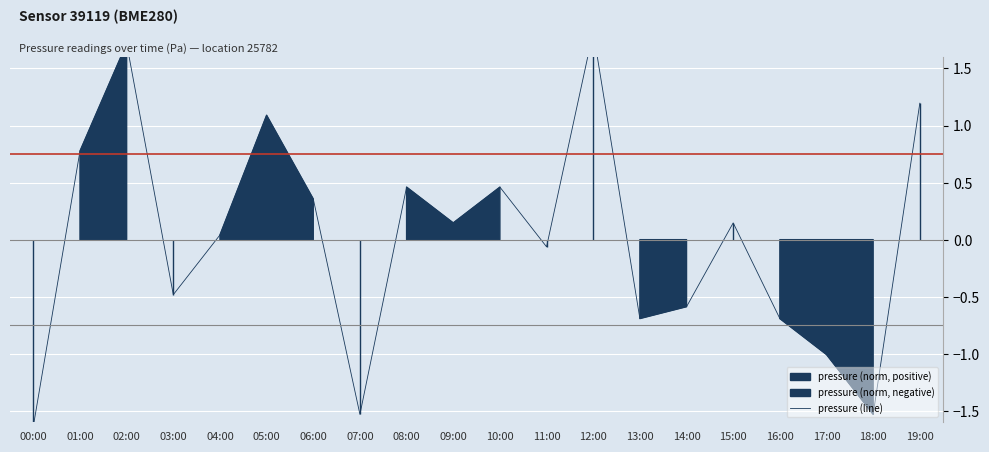

What is the smallest value displayed?

-1.6